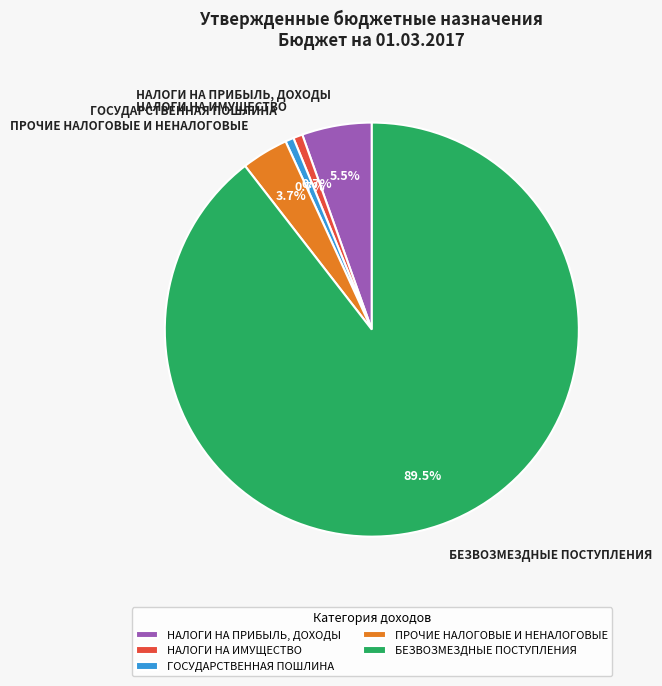

Is the sum of НАЛОГИ НА ИМУЩЕСТВО and ГОСУДАРСТВЕННАЯ ПОШЛИНА greater than half?

No